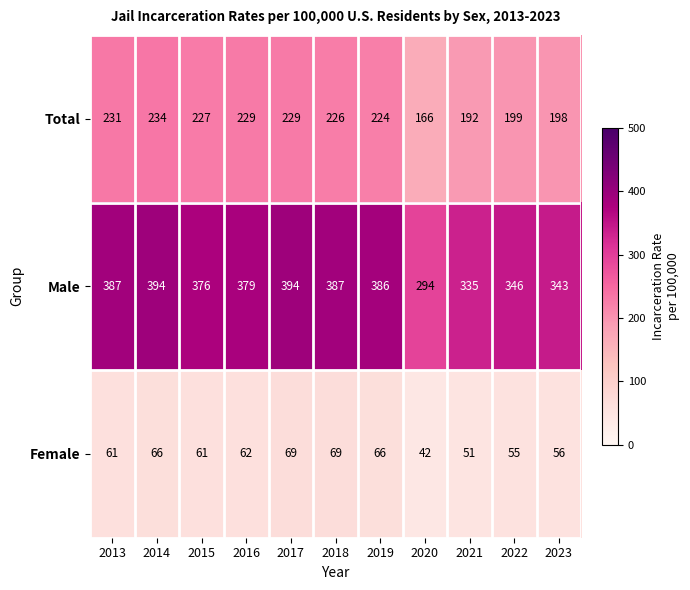

What is the spread (max minus min) of values at 2017?

325